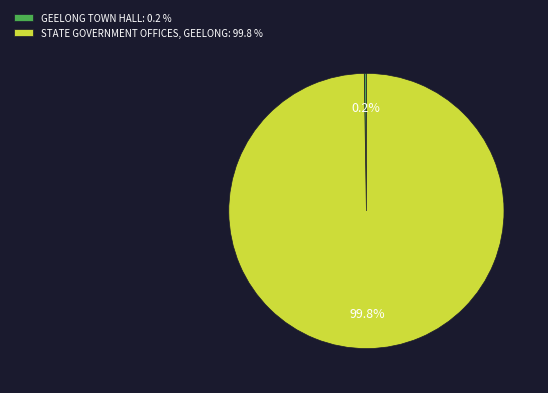

To the nearest percent, what is the difference between the largest and smallest slice percentages?

100%